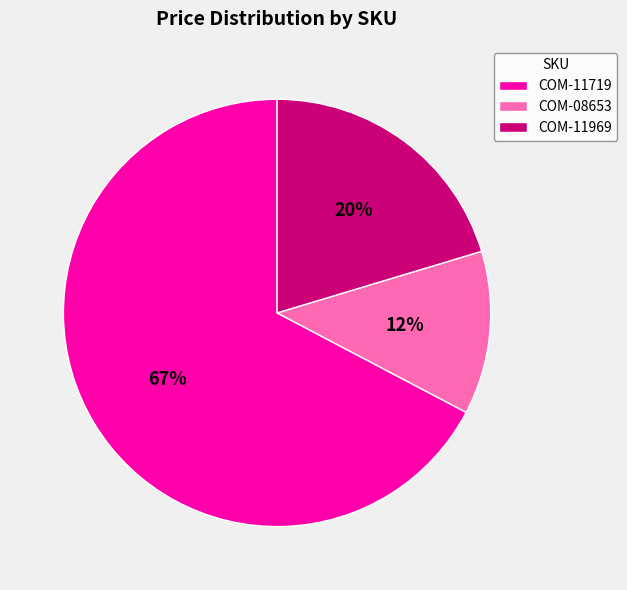

To the nearest percent, what is the difference between the COM-11969 and COM-11719 slice percentages?

47%